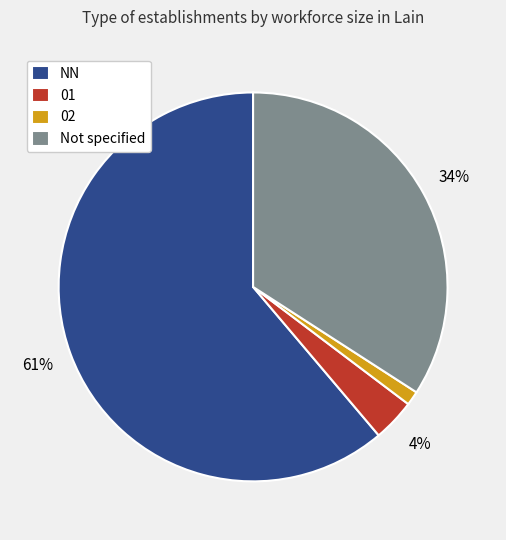

Is the sum of 02 and 01 greater than half?

No